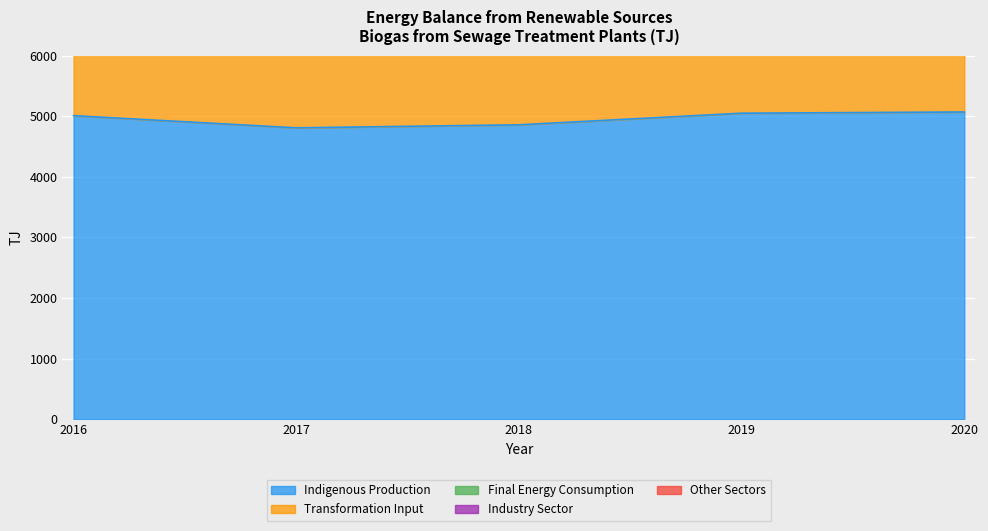

At which label does Transformation Input first exceed 2149?

2016